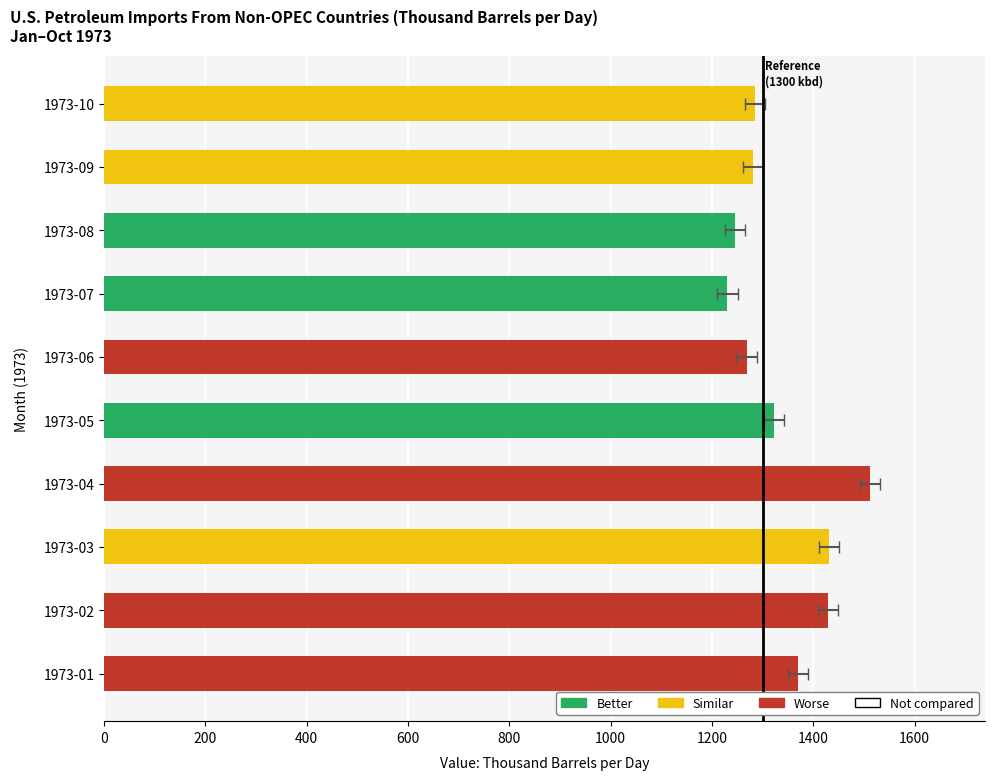

What is the average value?

1337.4